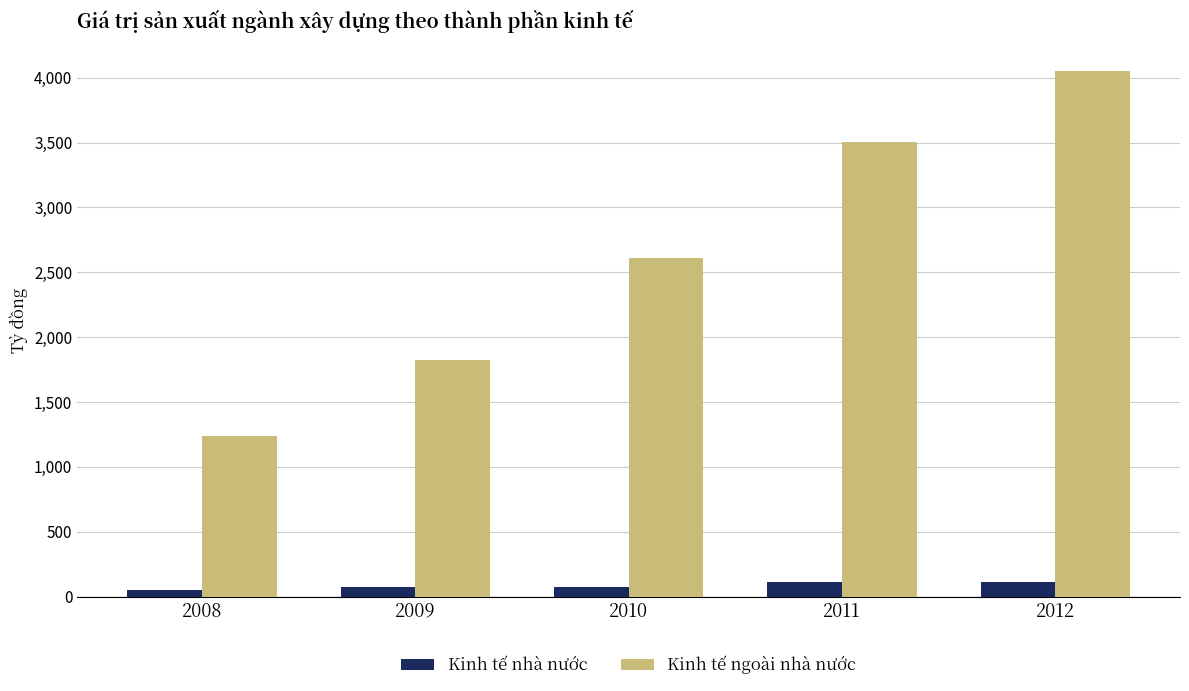

Which series changed the most between 2010 and 2011?

Kinh tế ngoài nhà nước